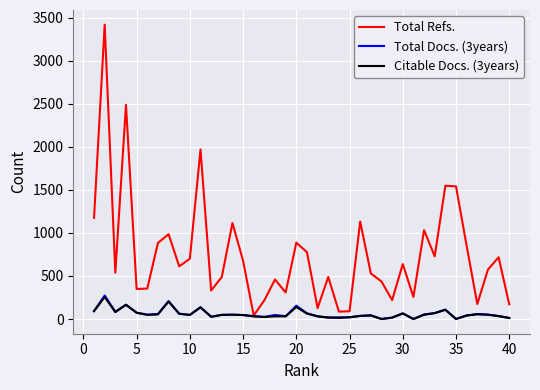

What is the lowest value of the Total Refs. series?

41